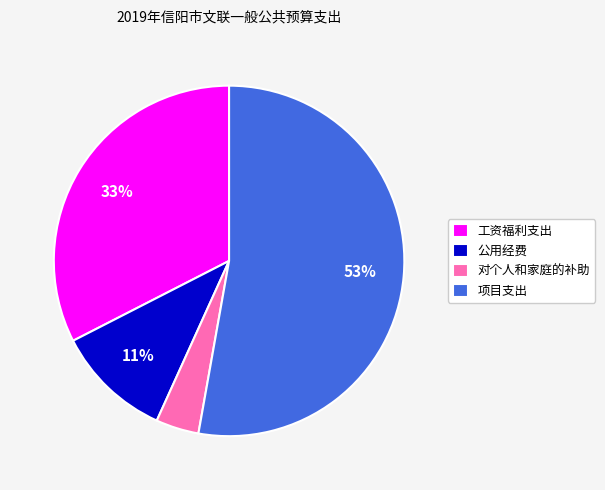

The 公用经费 slice represents 11% of the pie. True or false?

True